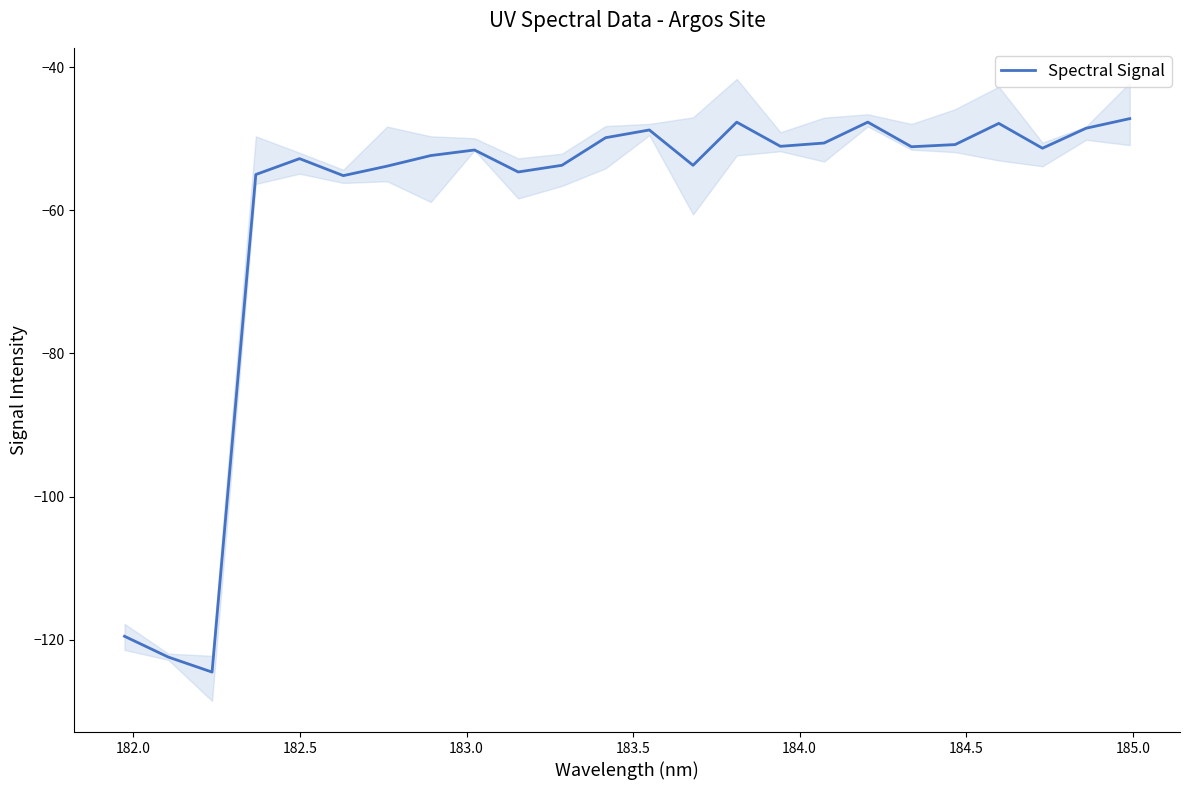

What is the highest value of the Spectral Signal series?

-47.2